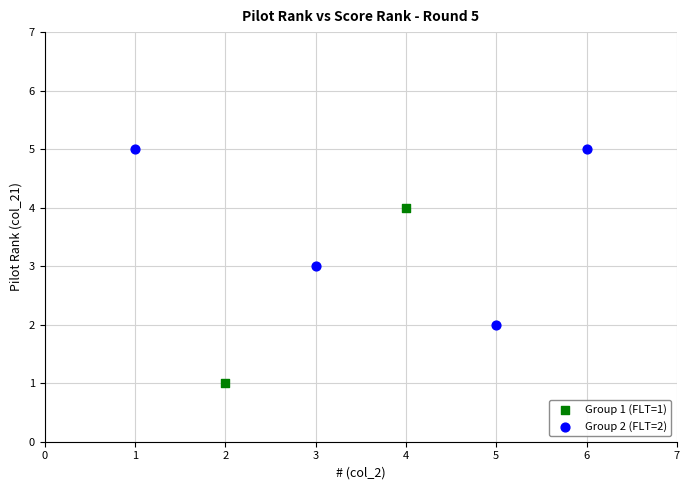

What are all the series names shown in the legend?

Group 1 (FLT=1), Group 2 (FLT=2)